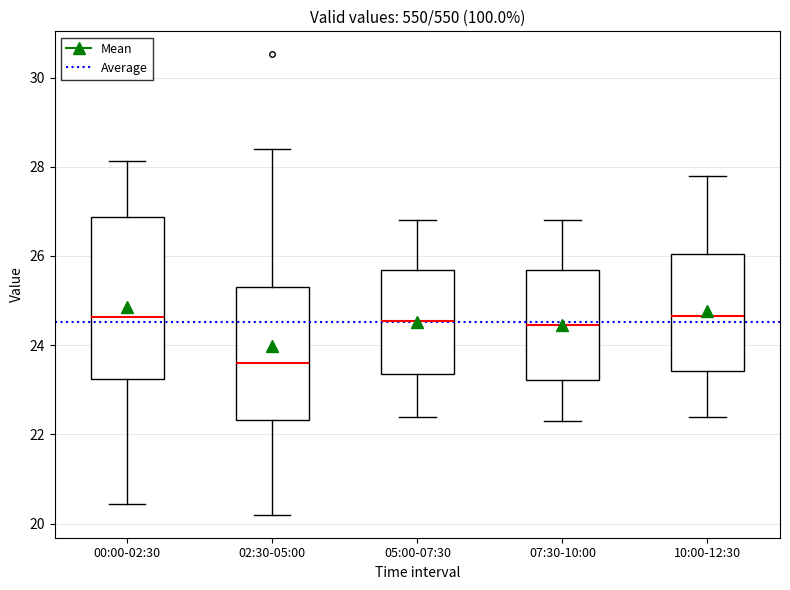

Comparing the boxes themselves (not the whiskers), which one is the tallest?

00:00-02:30